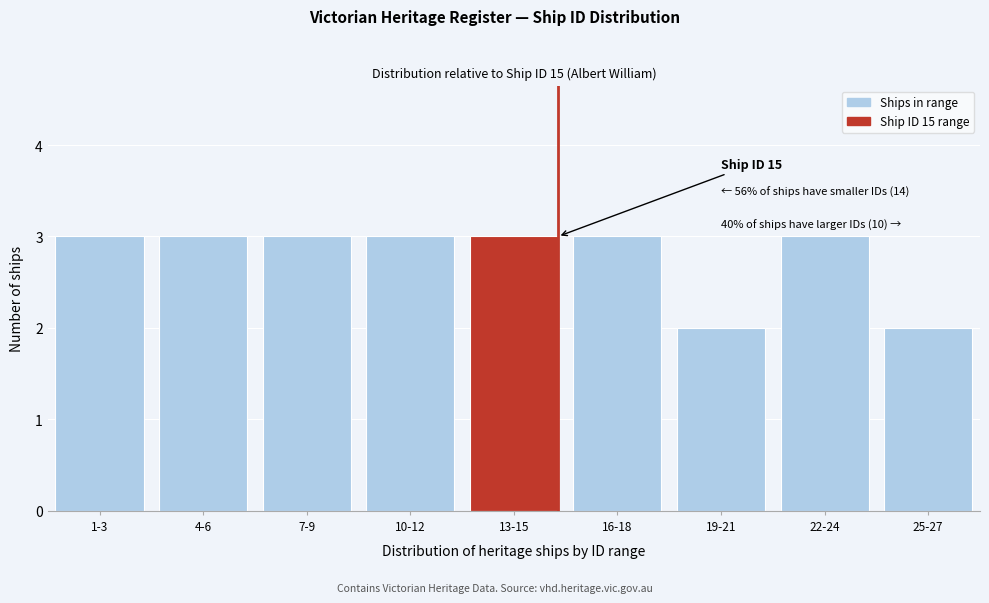

Reading left to right, list all the values displayed in this chart.

3	3	3	3	3	3	2	3	2